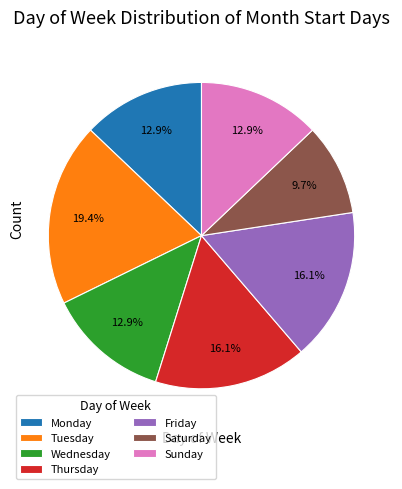

Which slice is the smallest?

Saturday